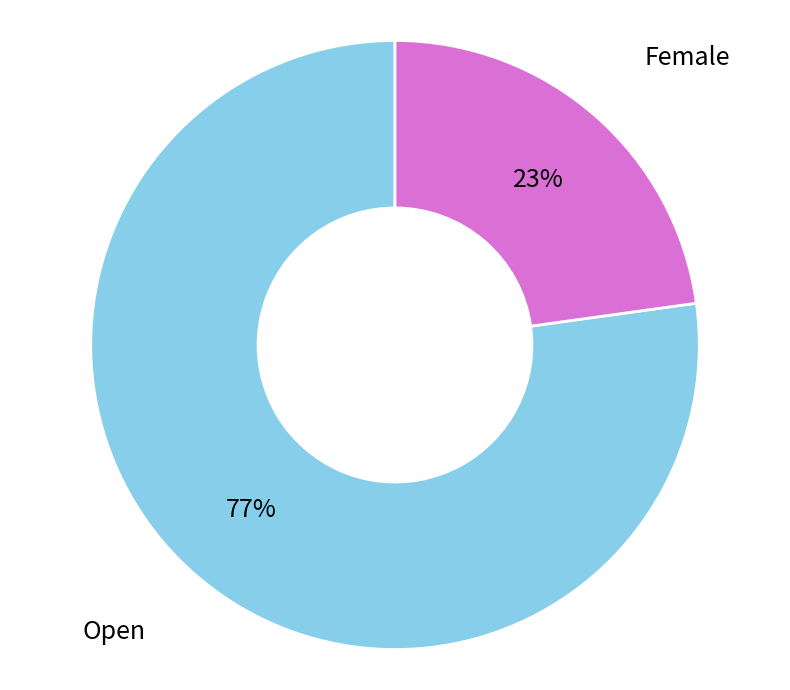

Does any single category account for the majority?

Yes